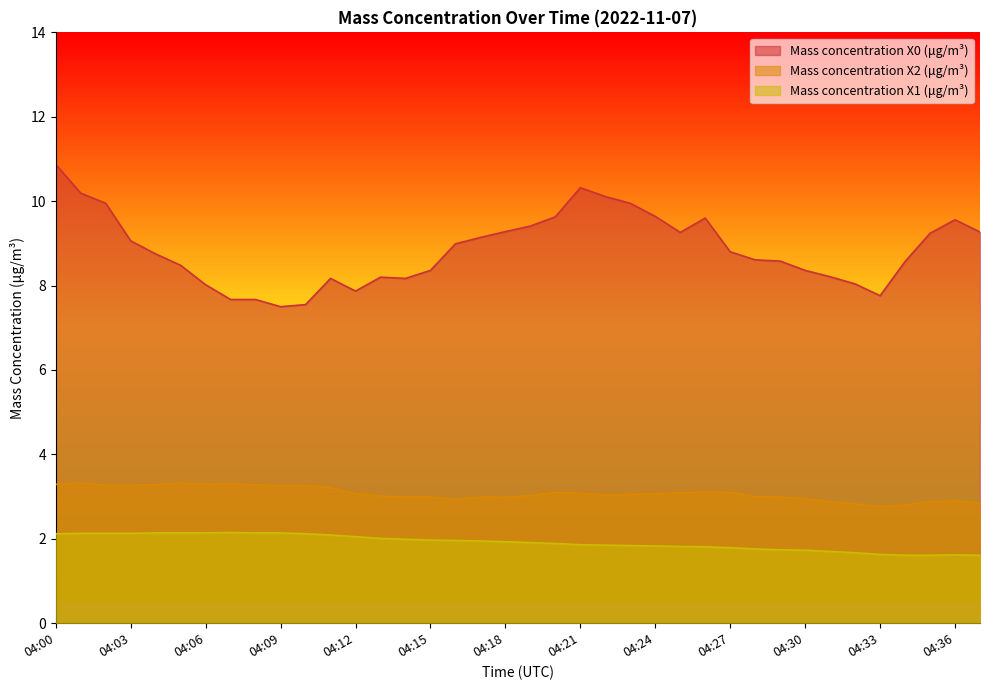

Is it true that Mass concentration X1 (μg/m³) equals 1.0 at 04:33?

False